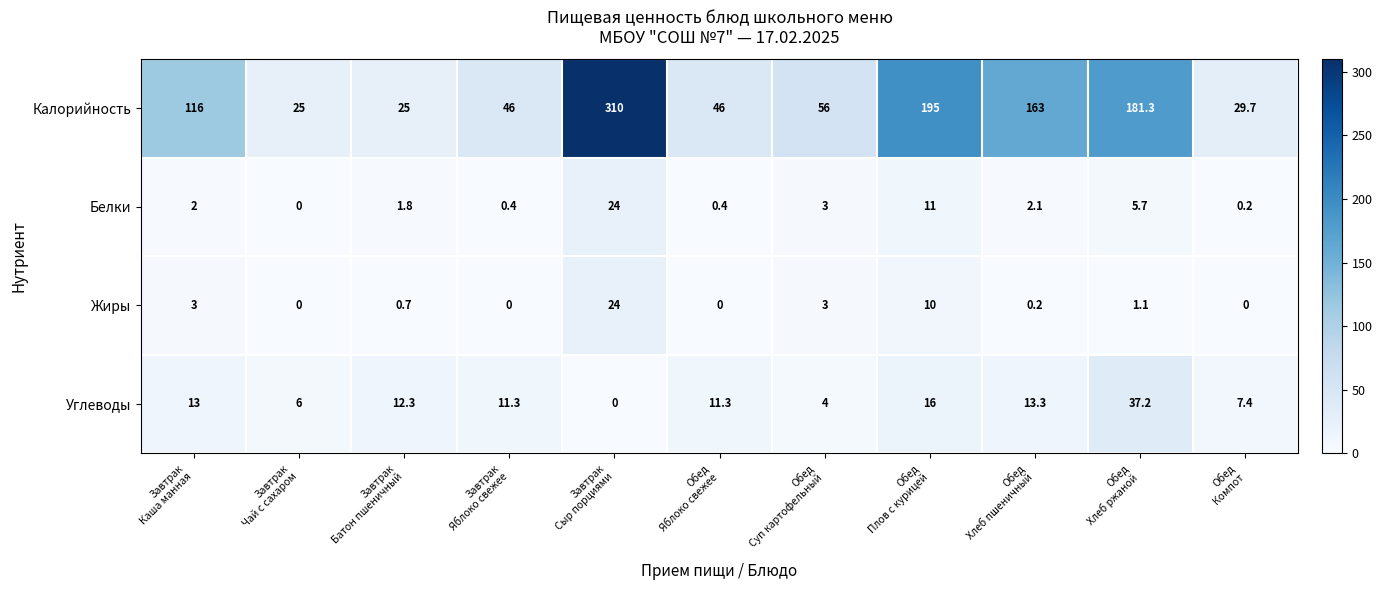

What is the difference between the second highest and second lowest values in the Углеводы series?

12.0